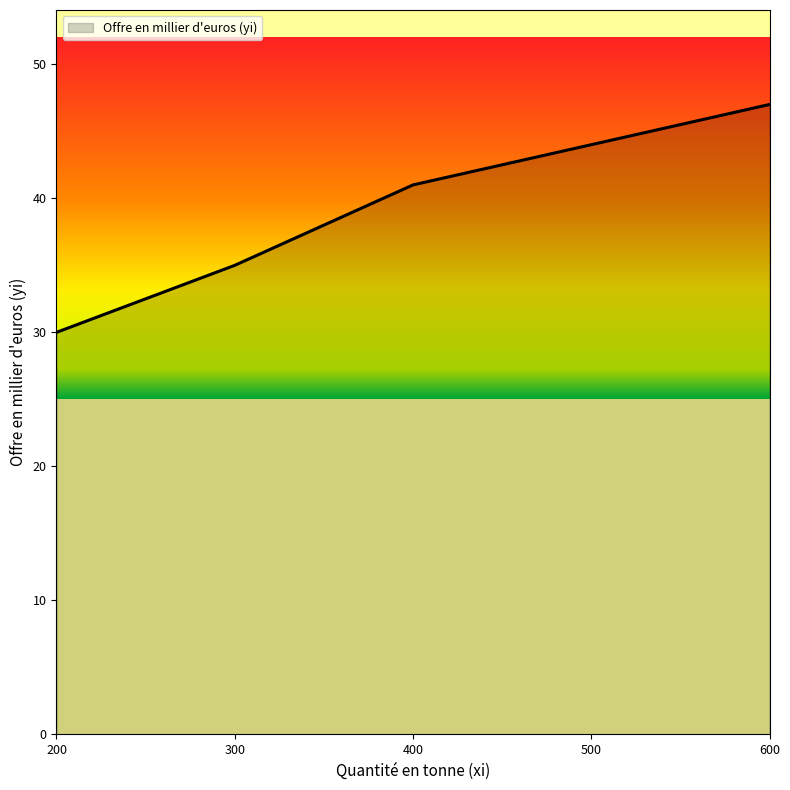

Which has a higher value, 300 or 400?

400